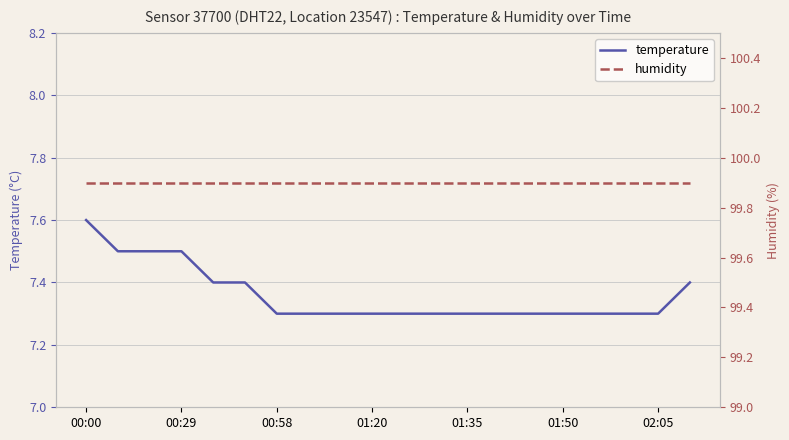

True or false: temperature and humidity cross at least once.

False